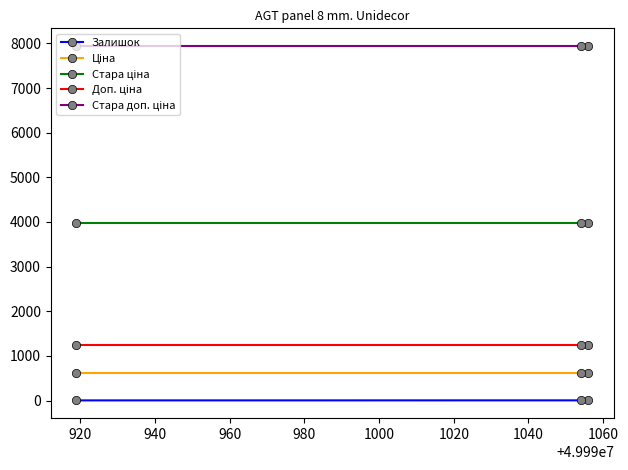

At how many categories does at least one series exceed 4692?

3